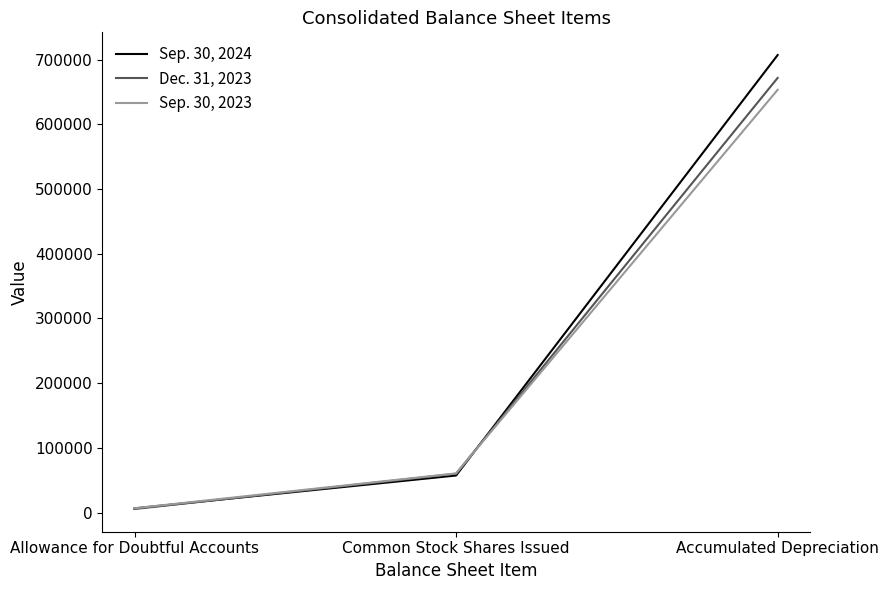

Which category has the highest value in the Sep. 30, 2023 series?

Accumulated Depreciation